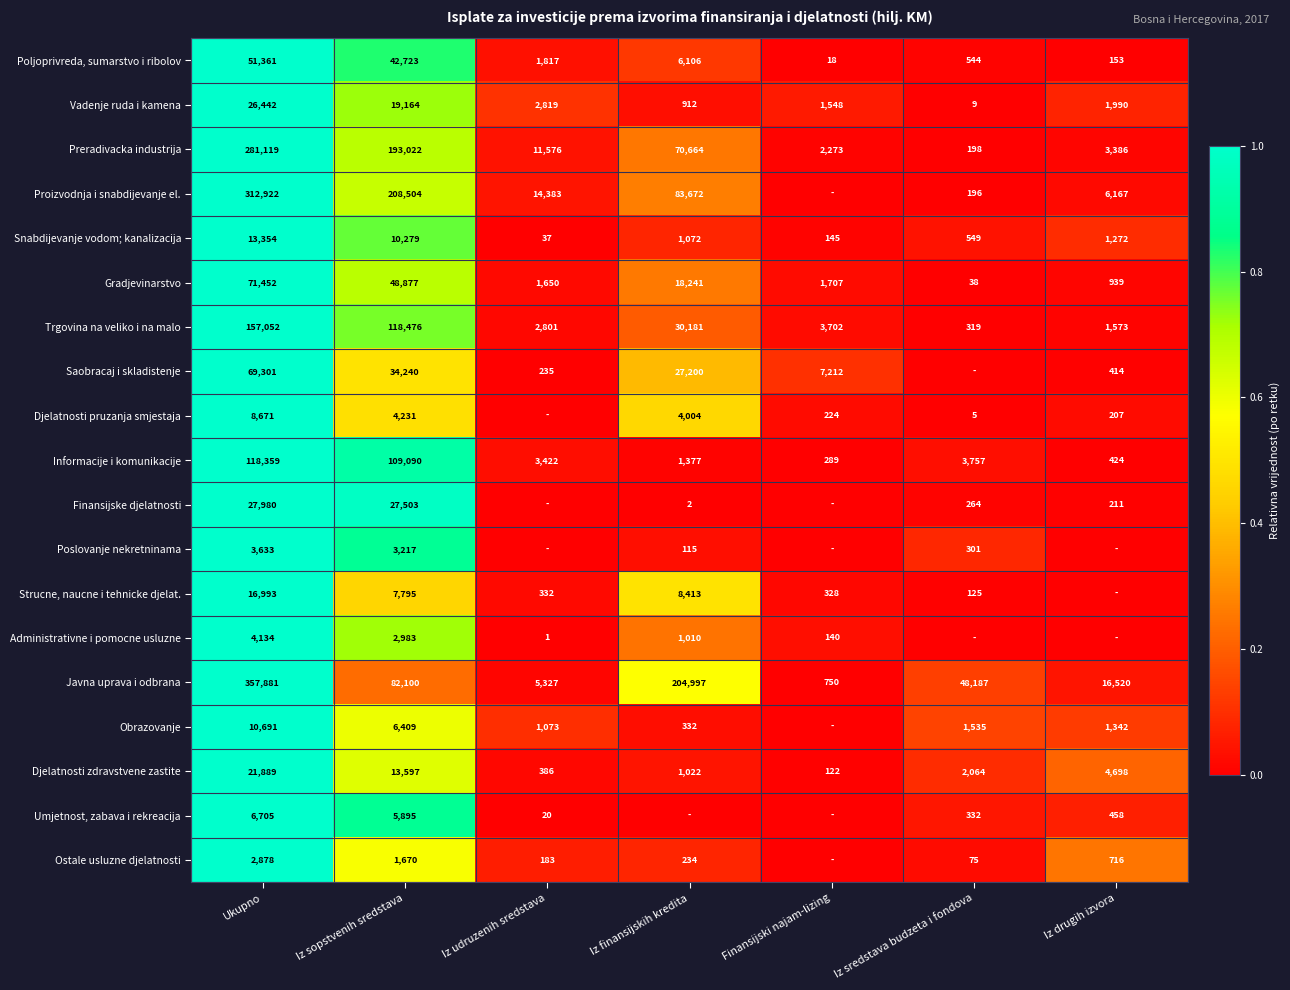

The Javna uprava i odbrana series shows 0.1 at Iz drugih izvora. True or false?

False